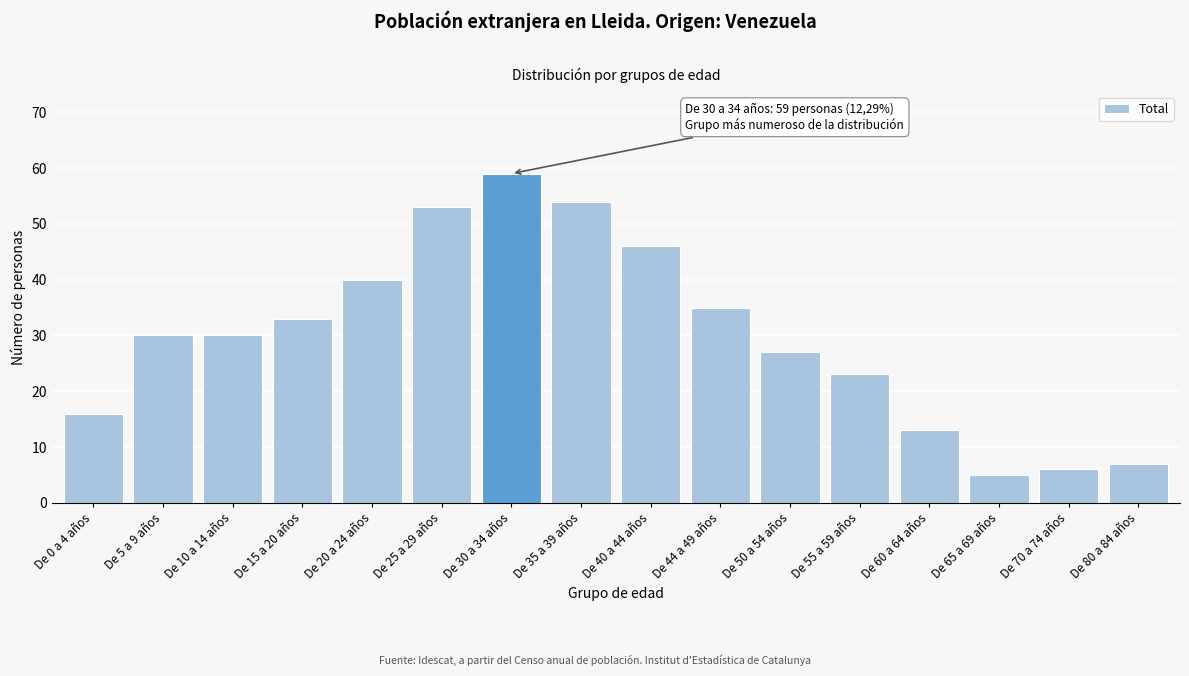

Reading left to right, what are all the values shown in this chart?

De 0 a 4 años=16	De 5 a 9 años=30	De 10 a 14 años=30	De 15 a 20 años=33	De 20 a 24 años=40	De 25 a 29 años=53	De 30 a 34 años=59	De 35 a 39 años=54	De 40 a 44 años=46	De 44 a 49 años=35	De 50 a 54 años=27	De 55 a 59 años=23	De 60 a 64 años=13	De 65 a 69 años=5	De 70 a 74 años=6	De 80 a 84 años=7